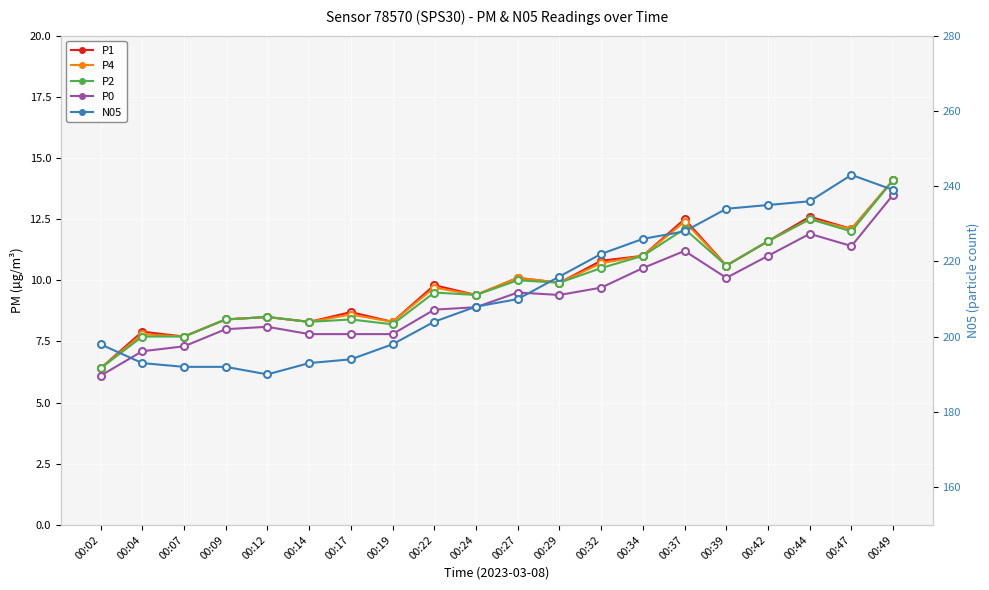

True or false: P1 has a value of 3.5 at 00:32.

False